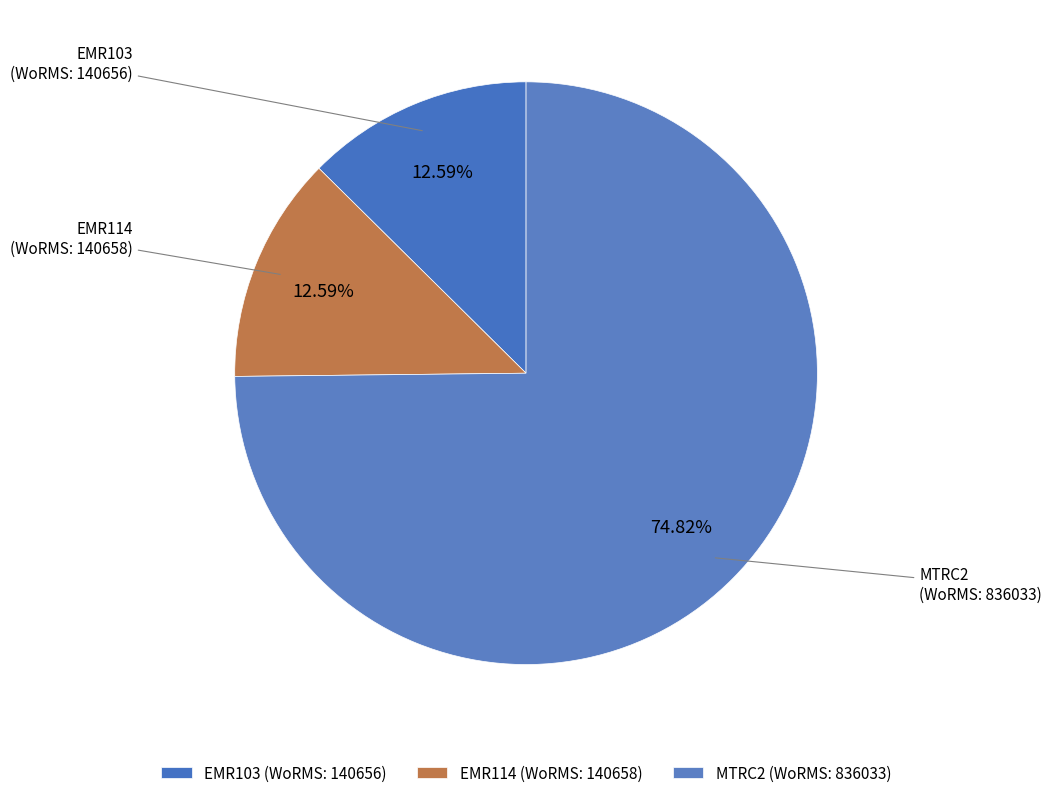

To the nearest percent, what is the difference between the largest and smallest slice percentages?

62%